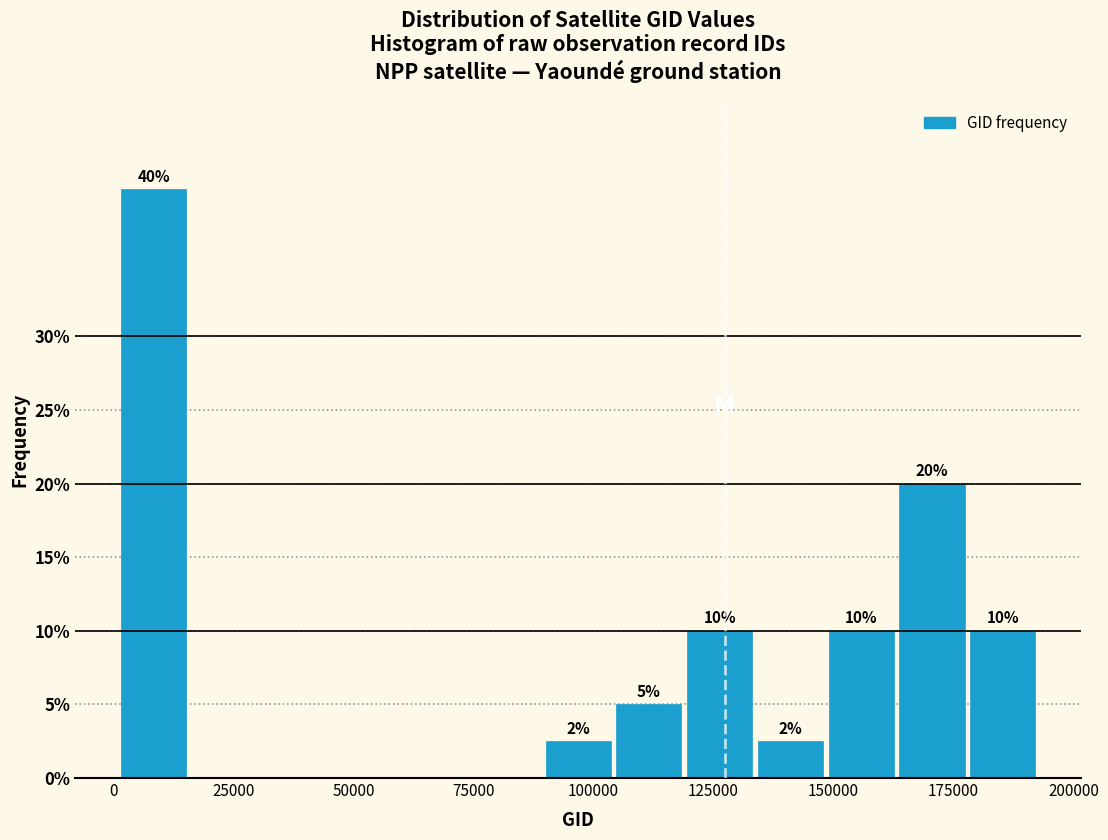

Read against the x-axis, roughly where is the centre of the tallest bar?

10000